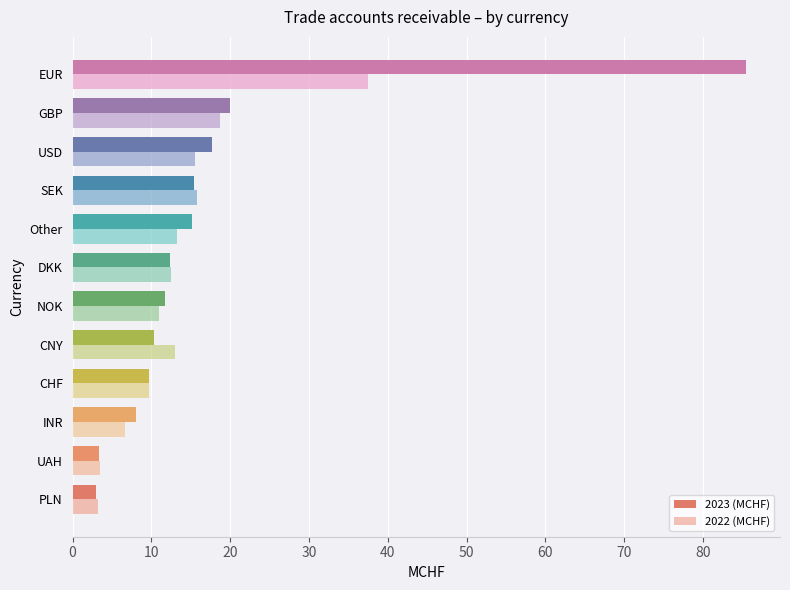

What is the difference between the maximum and second lowest values in the 2023 (MCHF) series?

82.1